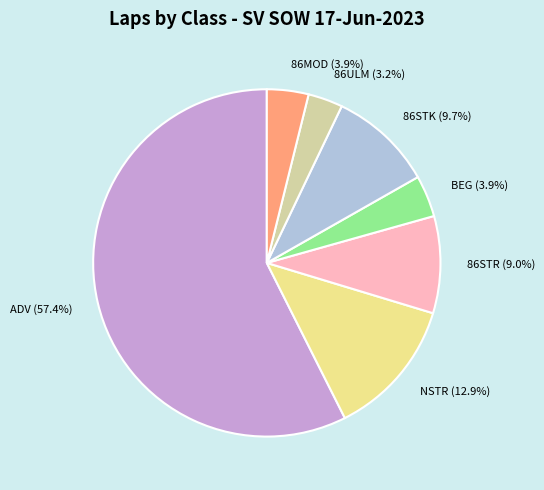

Is 86STK (9.7%) the majority of the pie?

No